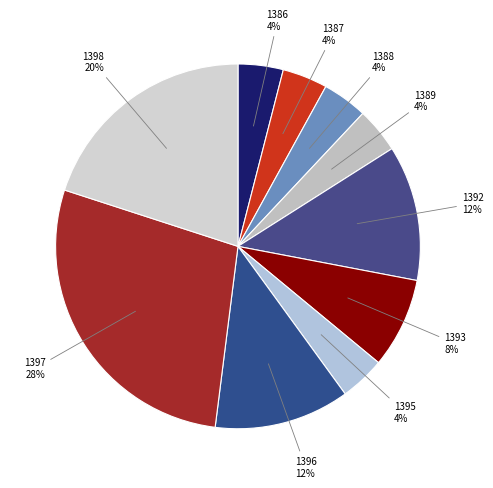

To the nearest percent, what percentage of the pie is 1386?

4%